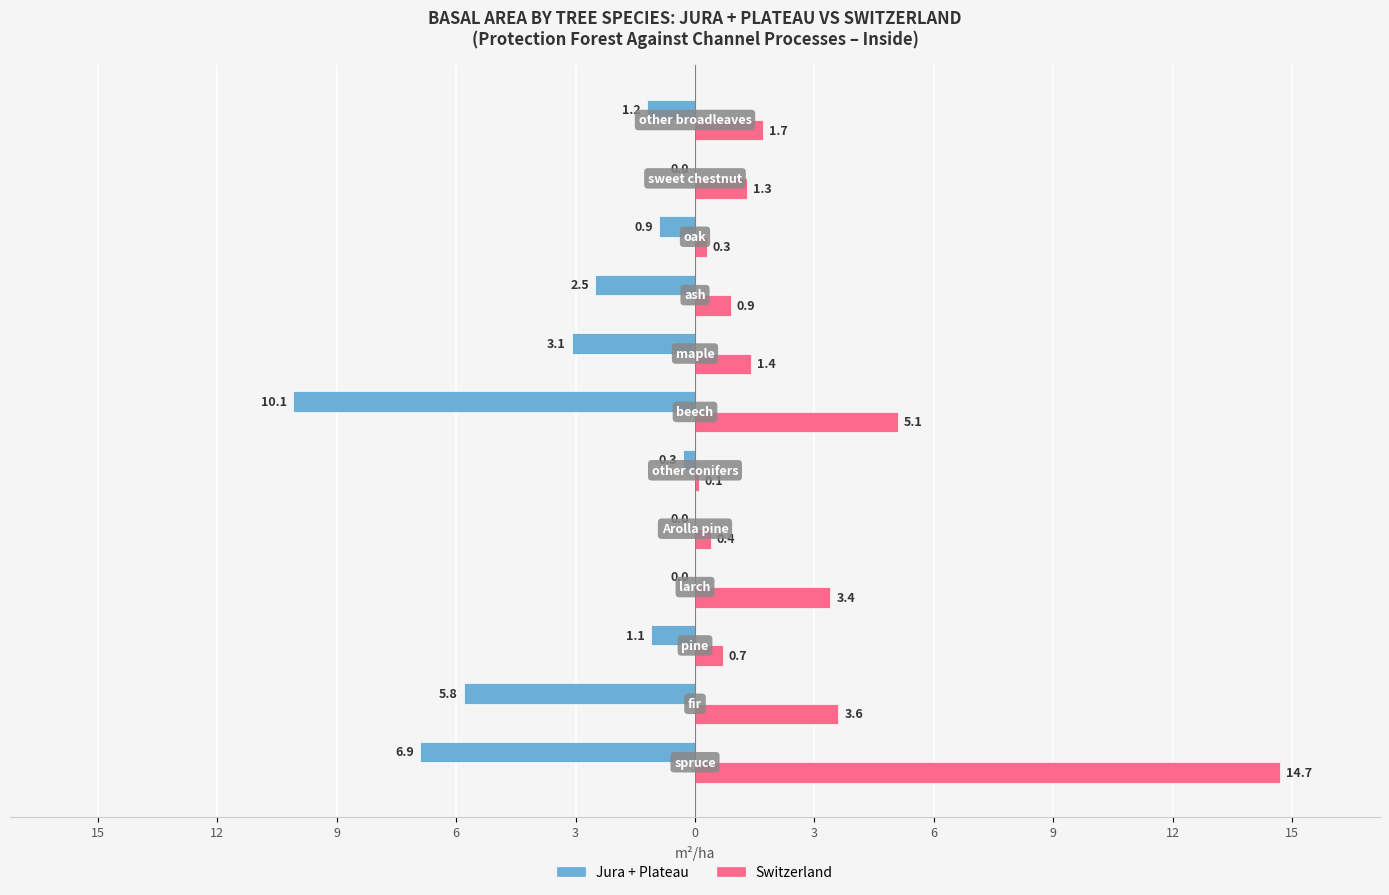

Reading left to right, list all the values displayed in this chart.

Jura + Plateau: -6.9	-5.8	-1.1	0.0	0.0	-0.3	-10.1	-3.1	-2.5	-0.9	0.0	-1.2
Switzerland: 14.7	3.6	0.7	3.4	0.4	0.1	5.1	1.4	0.9	0.3	1.3	1.7